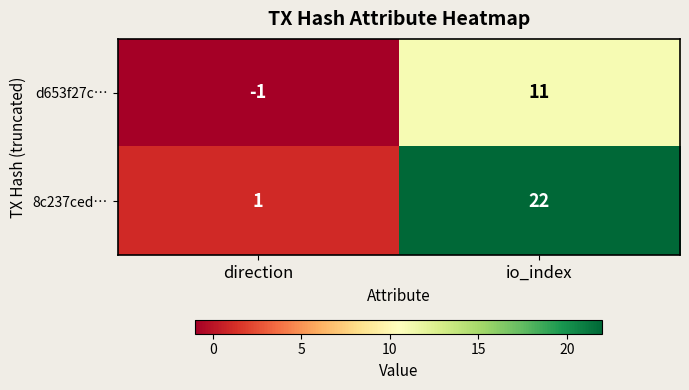

What is the sum of the 8c237ced… values at io_index and direction?

23